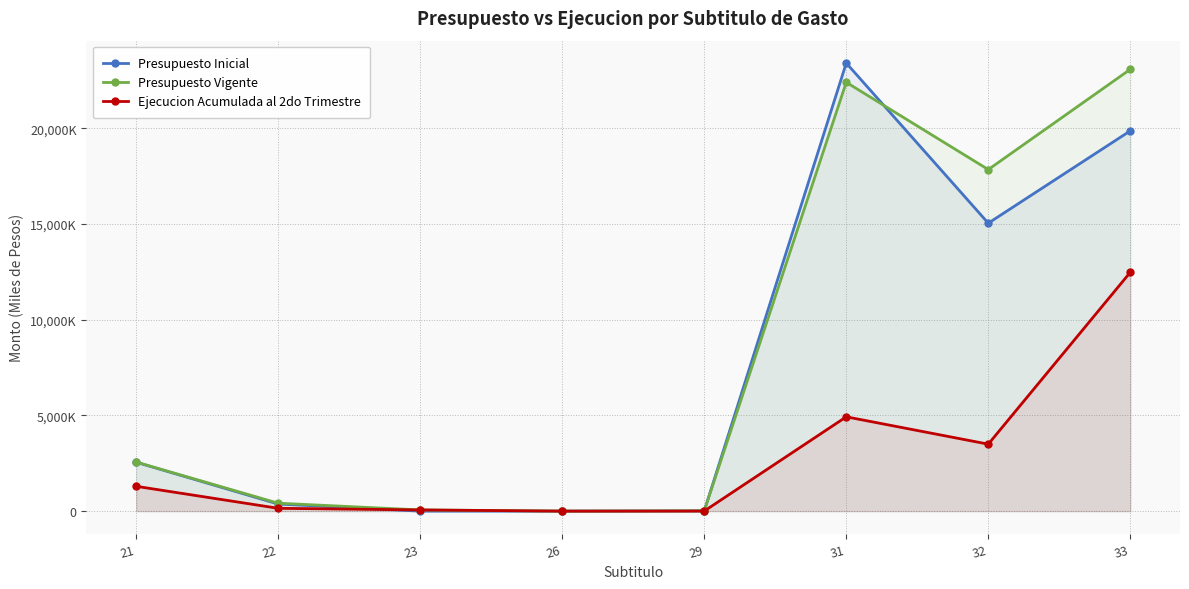

Rank the categories by Presupuesto Inicial value from lowest to highest.

23, 26, 29, 22, 21, 32, 33, 31